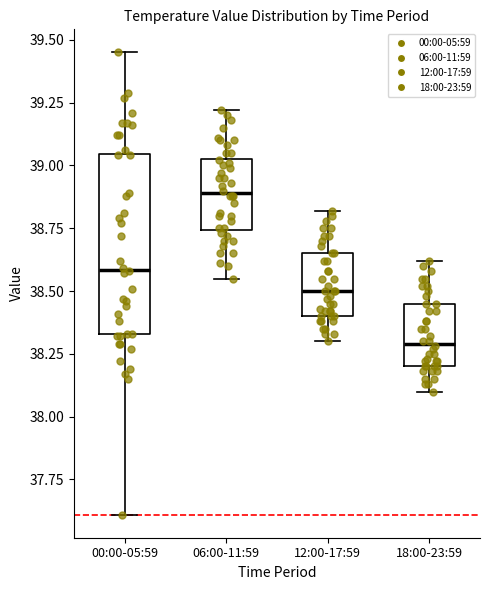

Which box has the lowest median line?

18:00-23:59